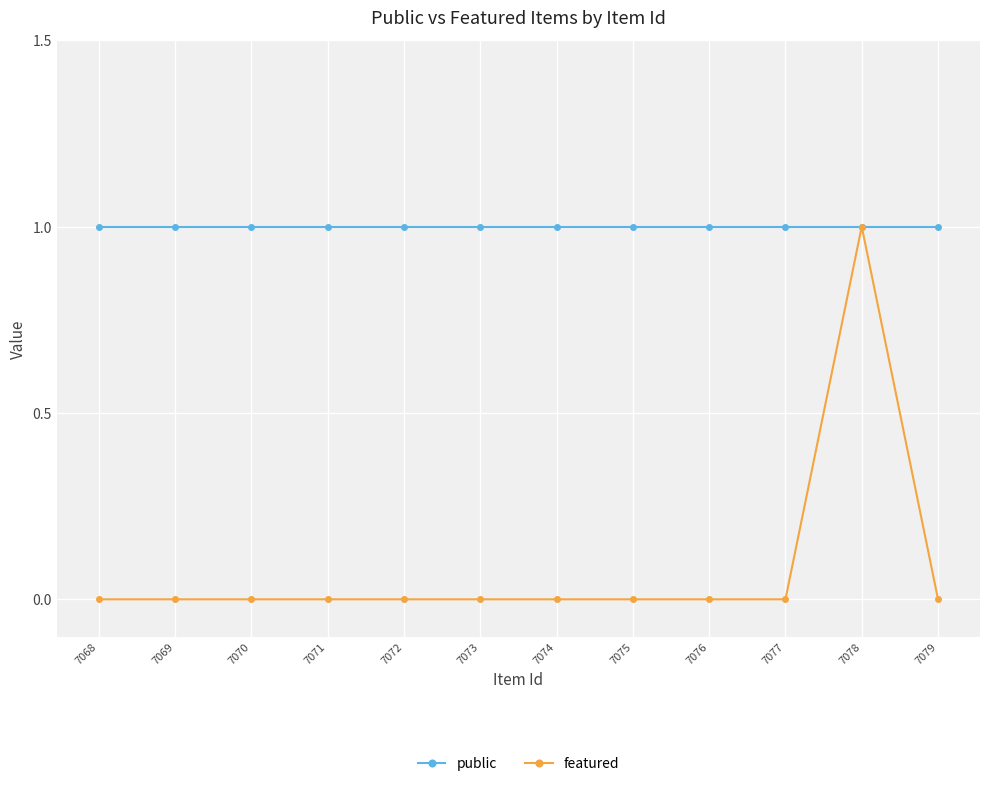

At how many categories does at least one series exceed 0?

12